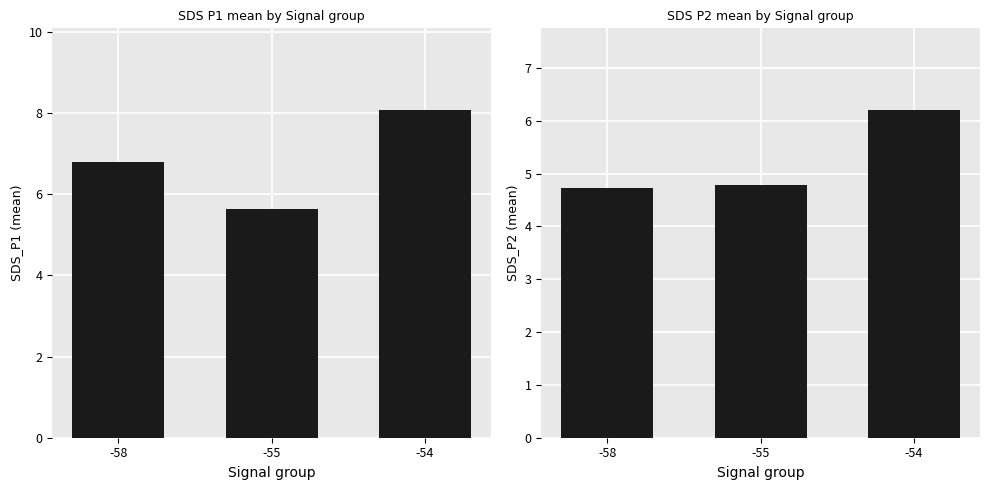

Is the value of SDS_P1 (mean) at -54 greater than the value of SDS_P2 (mean) at -58?

Yes